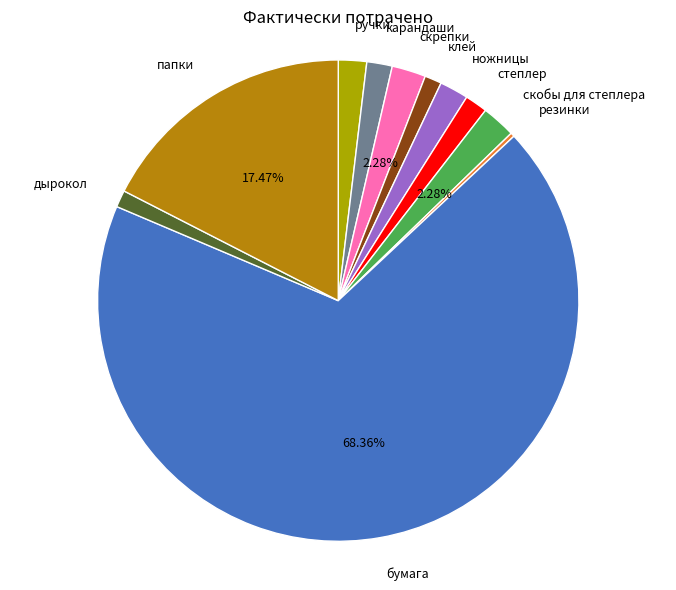

Is there a majority slice in this chart?

Yes